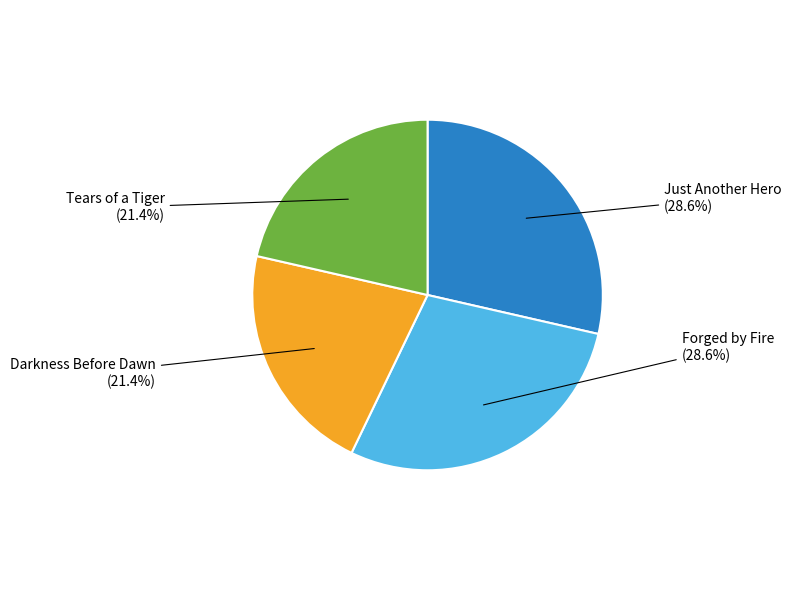

How many slices are in this pie chart?

4